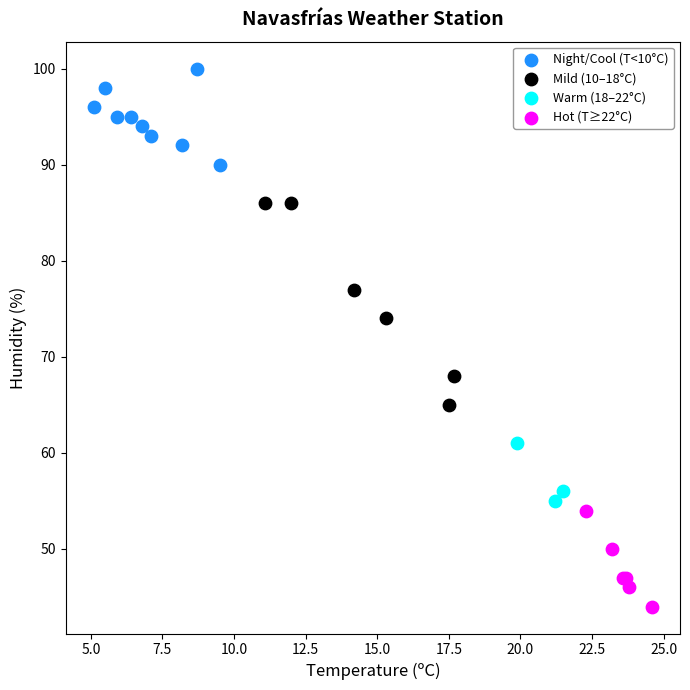

Which series reaches the maximum Y coordinate?

Night/Cool (T<10°C)